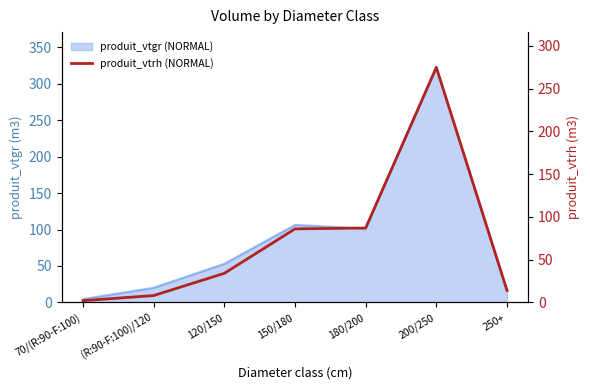

Does the chart have visible grid lines?

No